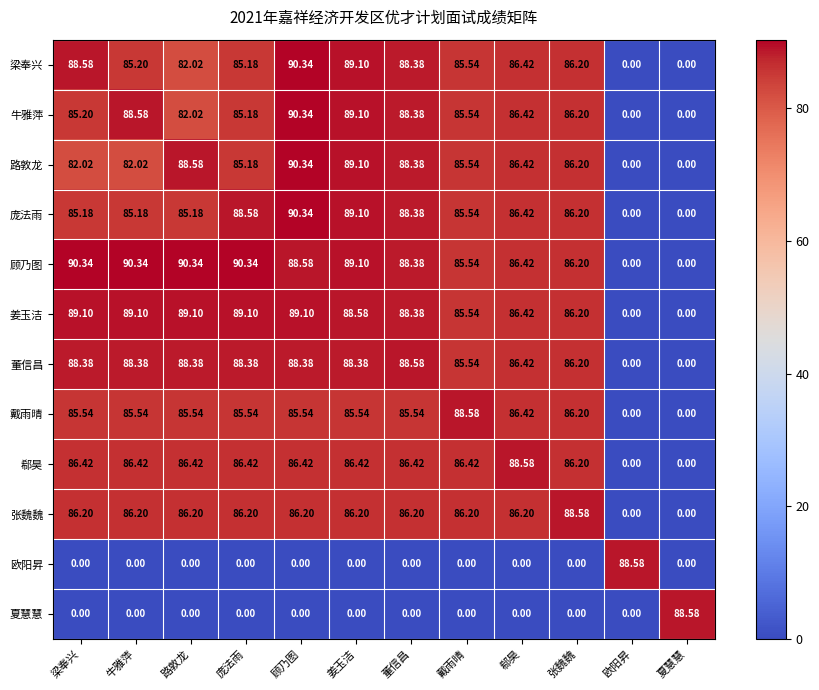

At which label does 张魏魏 first exceed 86?

梁奉兴